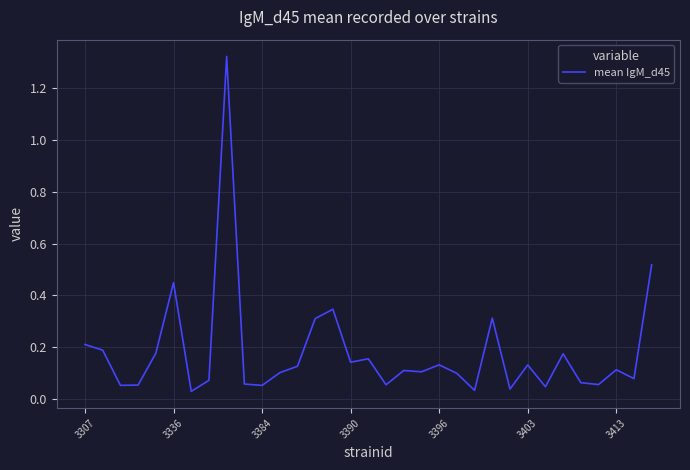

Is this an area chart (filled region under the line)?

No